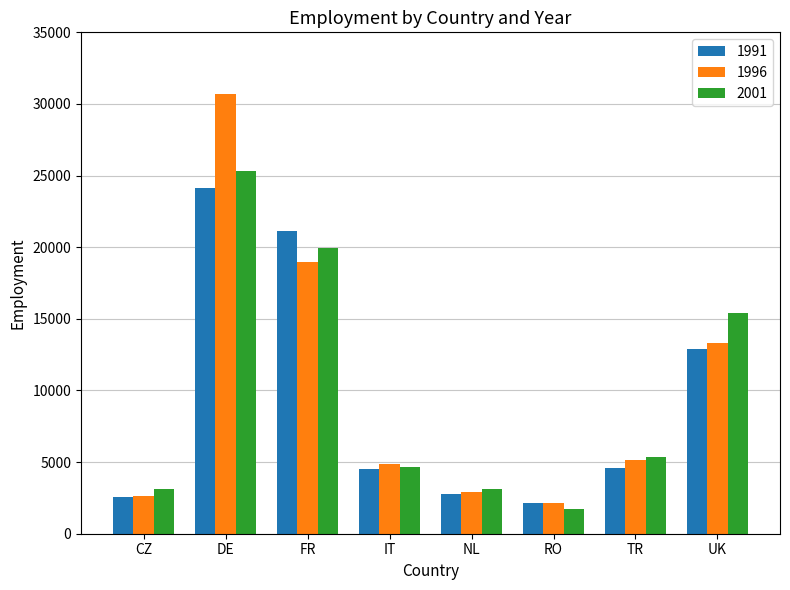

What is the sum of all 1996 values?

80648.0